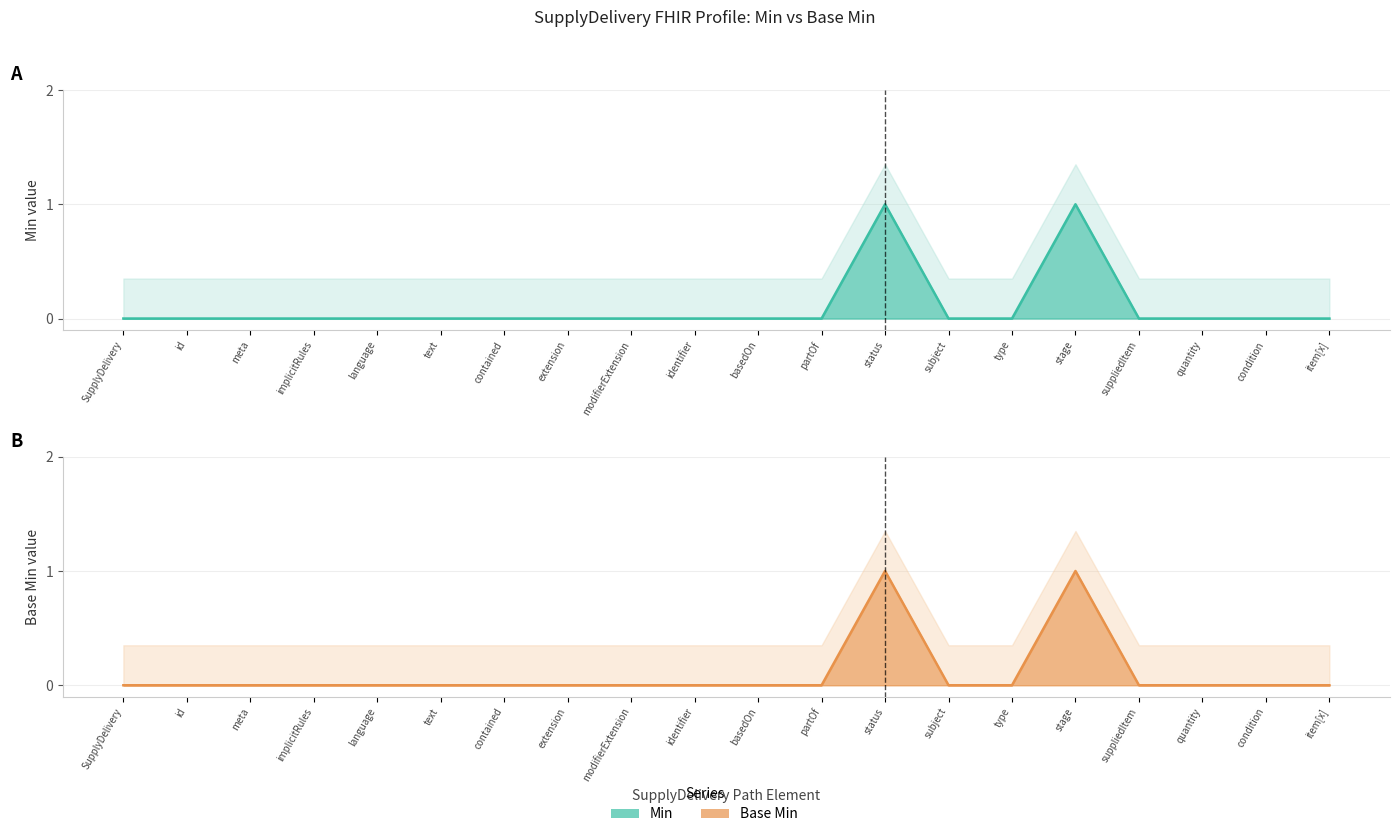

The Min (line) series shows 0 at basedOn. True or false?

True